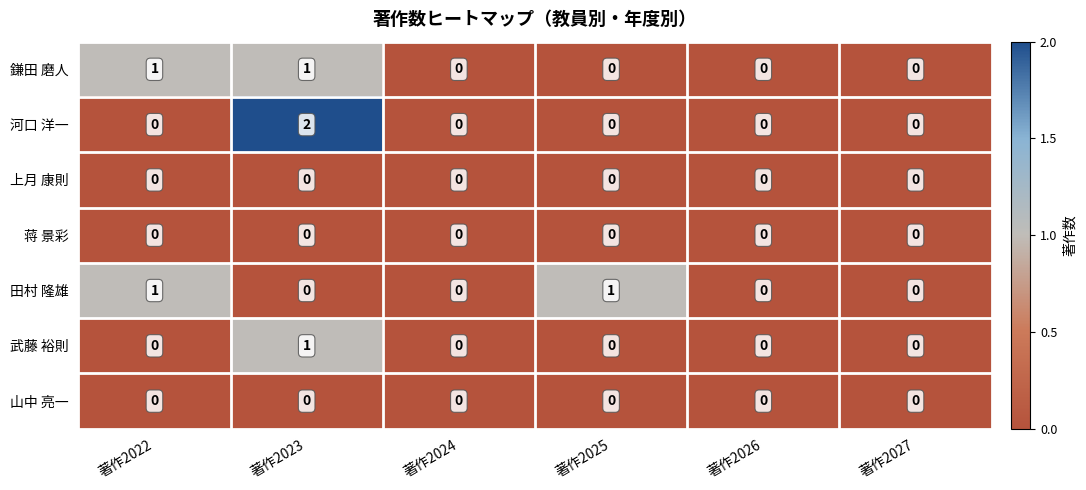

Which series has the largest range (max minus min)?

河口 洋一